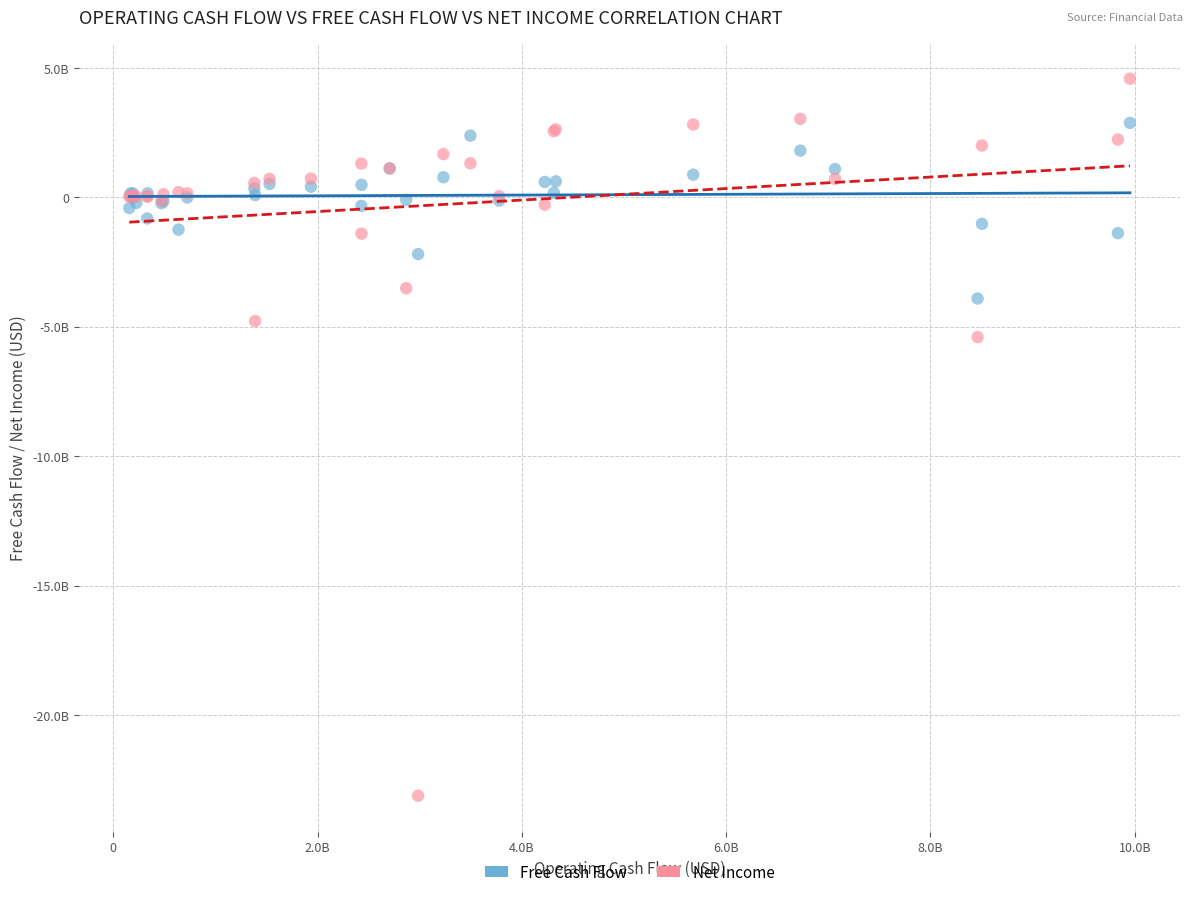

What are all the series names shown in the legend?

Free Cash Flow, Net Income